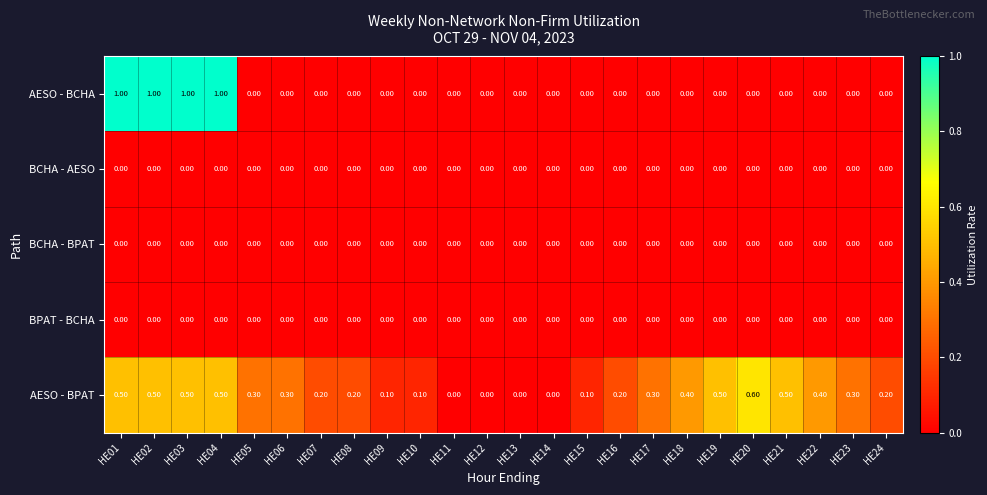

Between HE04 and HE12, which series saw the biggest shift?

AESO - BCHA